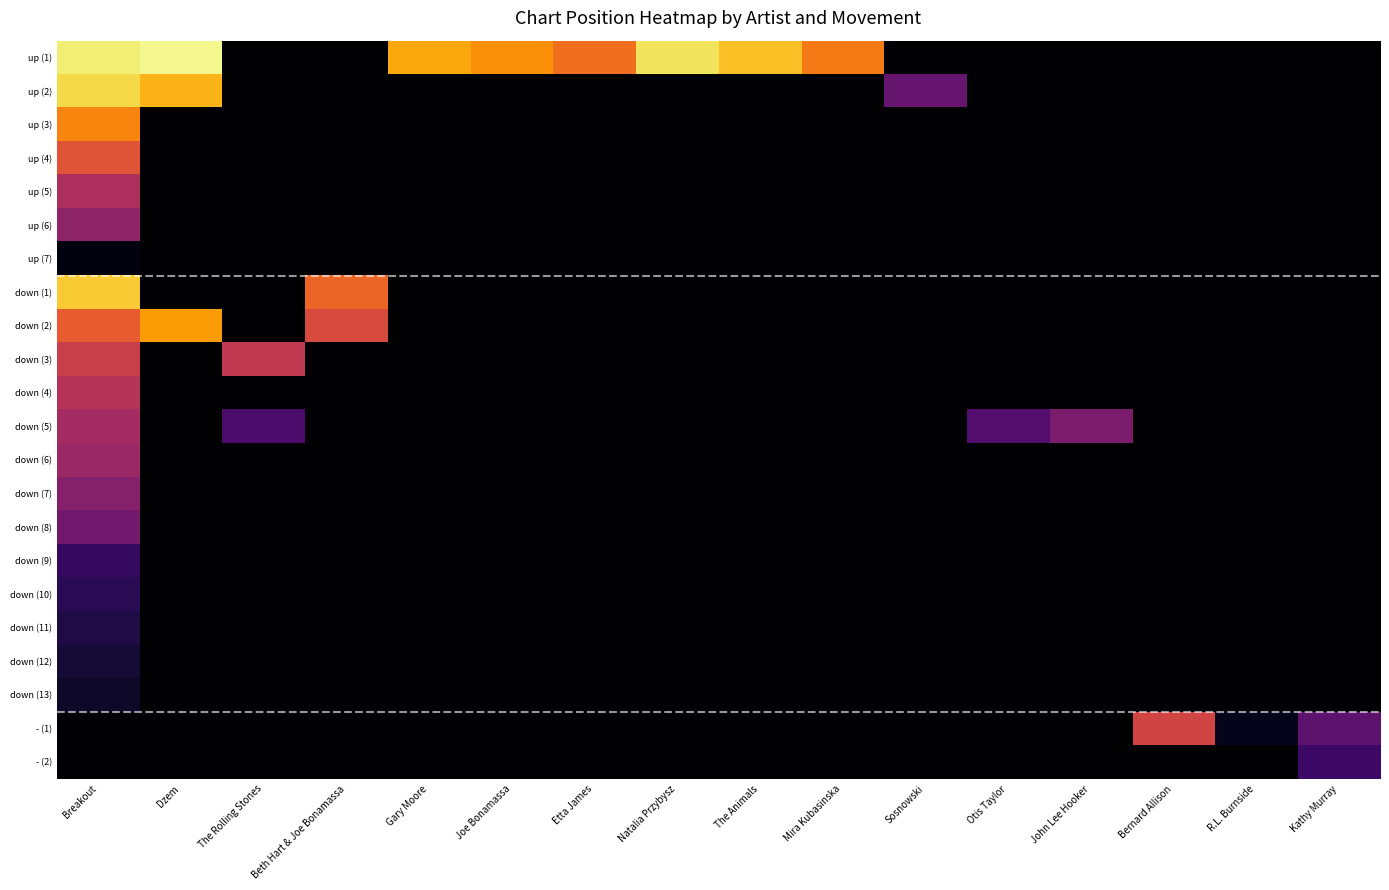

At which category does the chart reach its peak across all series?

Dzem